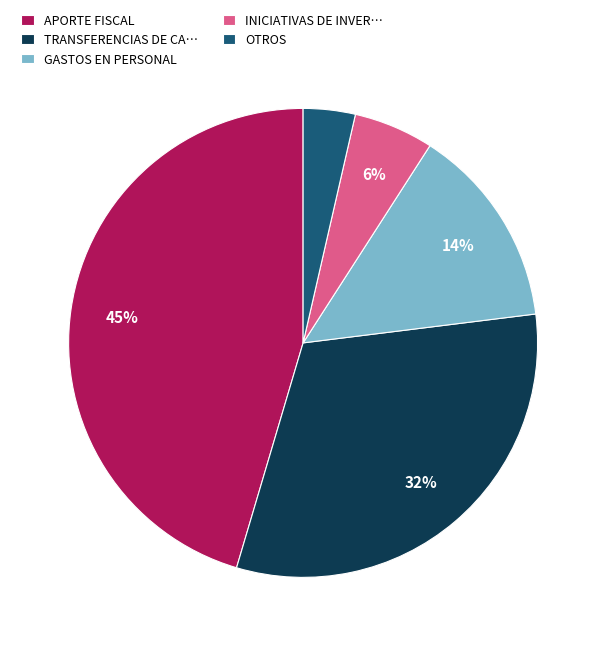

How many segments does this pie chart have?

5